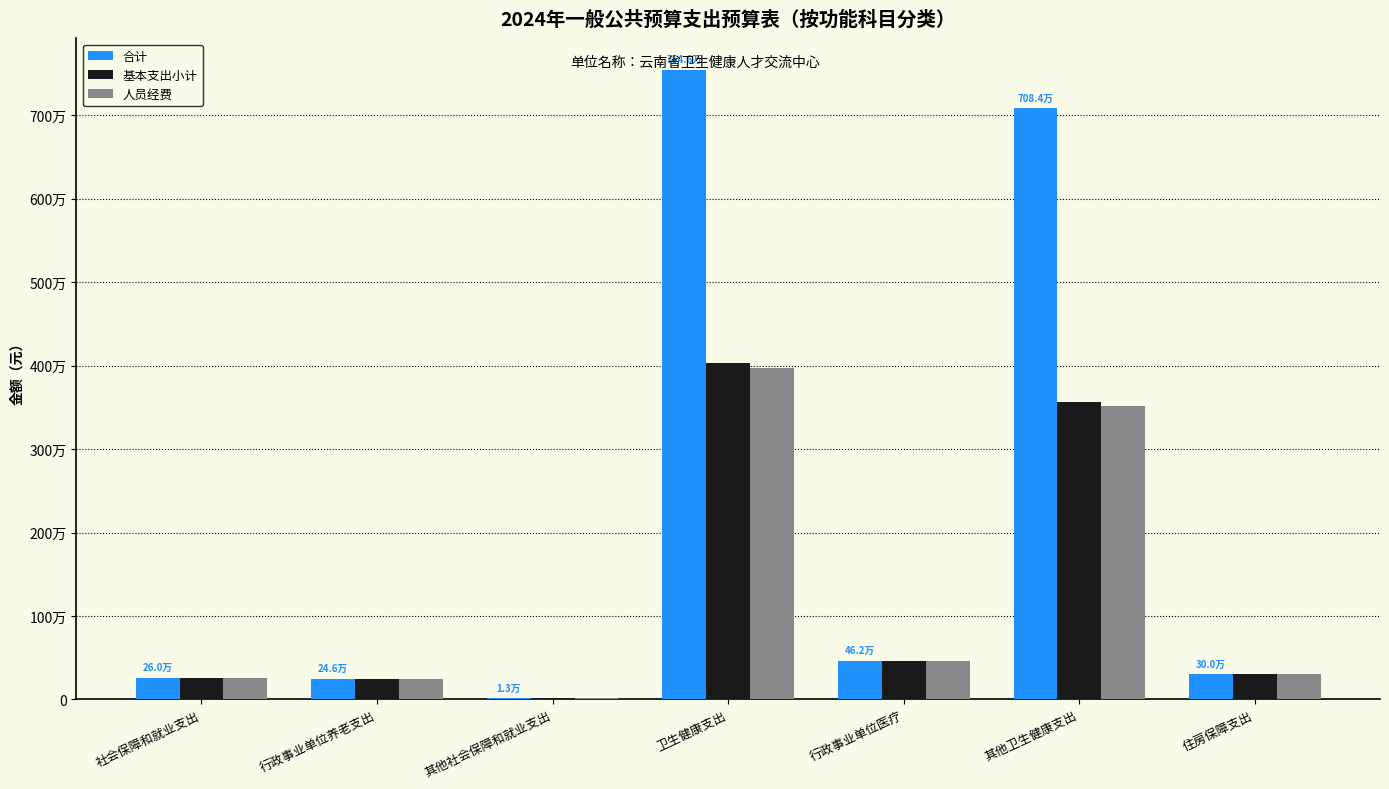

Which series has the largest total across all categories?

合计